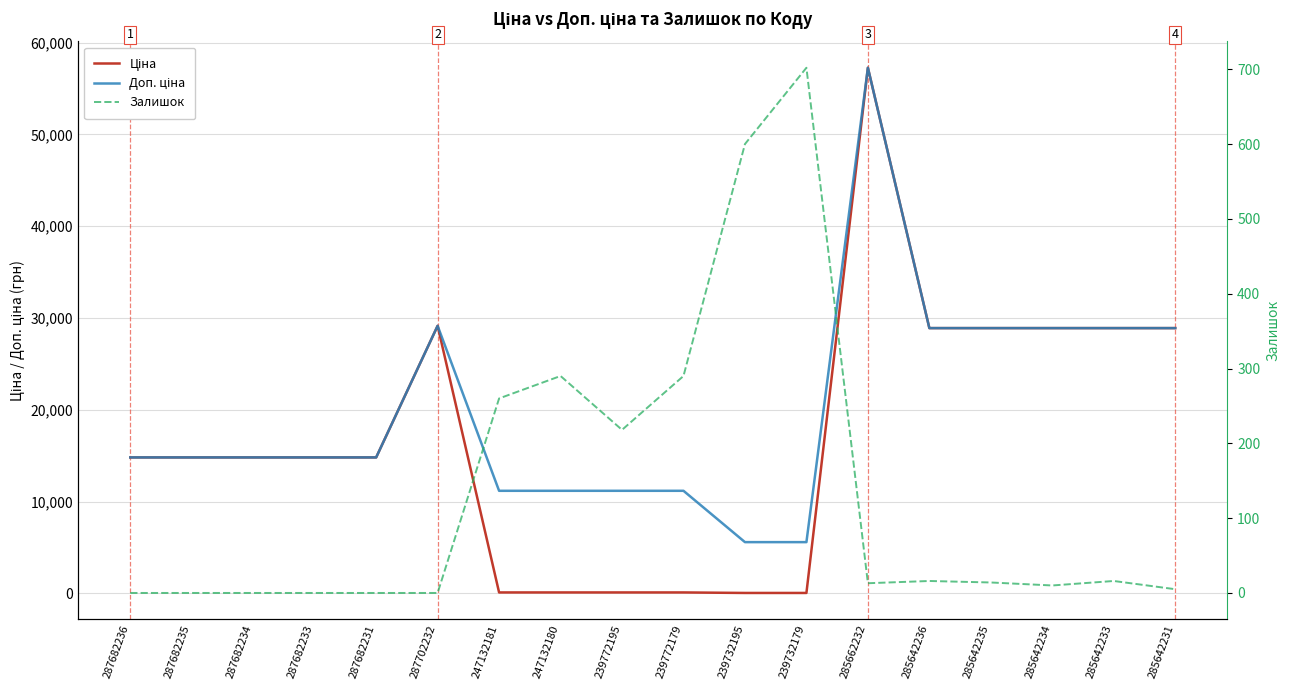

Reading left to right, list all the values displayed in this chart.

Ціна: 287682236=14817.6	287682235=14817.6	287682234=14817.6	287682233=14817.6	287682231=14817.6	287702232=29152.3	247132181=111.8	247132180=111.8	239772195=111.8	239772179=111.8	239732195=55.9	239732179=55.9	285662232=57258.0	285642236=28901.7	285642235=28901.7	285642234=28901.7	285642233=28901.7	285642231=28901.7
Доп. ціна: 287682236=14817.6	287682235=14817.6	287682234=14817.6	287682233=14817.6	287682231=14817.6	287702232=29152.3	247132181=11182.0	247132180=11182.0	239772195=11182.0	239772179=11182.0	239732195=5591.0	239732179=5591.0	285662232=57258.0	285642236=28901.7	285642235=28901.7	285642234=28901.7	285642233=28901.7	285642231=28901.7
Залишок: 287682236=0.0	287682235=0.0	287682234=0.0	287682233=0.0	287682231=0.0	287702232=0.0	247132181=260.0	247132180=290.0	239772195=218.0	239772179=290.0	239732195=600.0	239732179=702.0	285662232=13.0	285642236=16.0	285642235=14.0	285642234=10.0	285642233=16.0	285642231=5.0